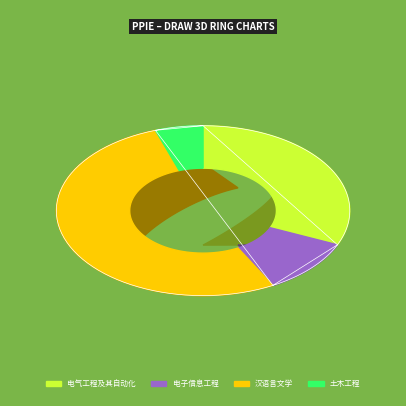

Does 电气工程及其自动化 account for over 50% of the chart?

No